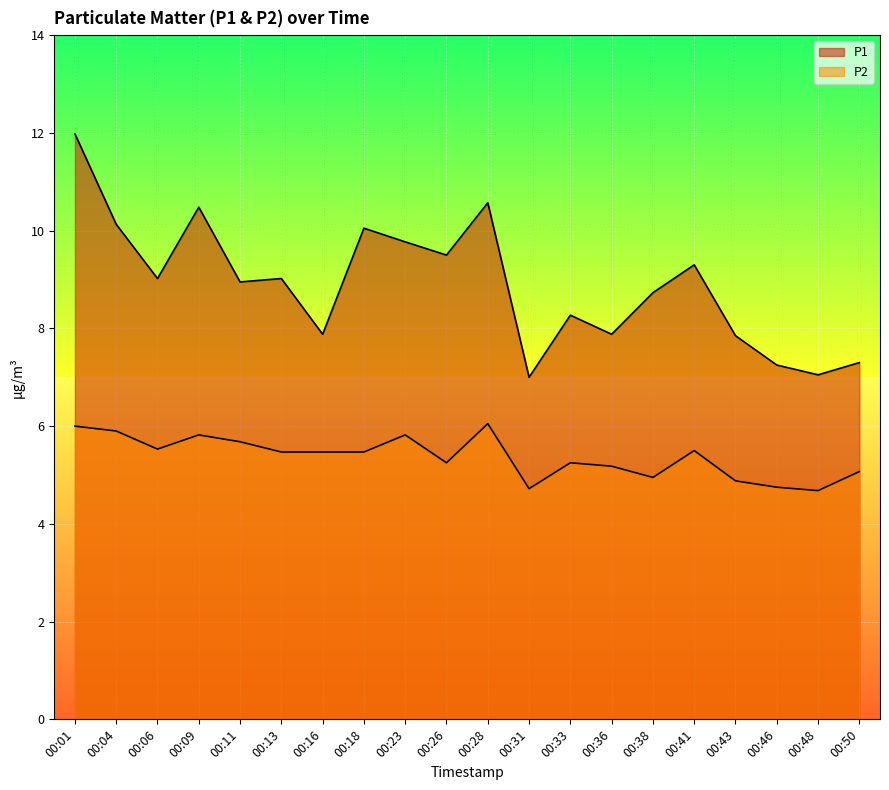

Is the value of P2 at 00:06 greater than the value of P1 at 00:26?

No